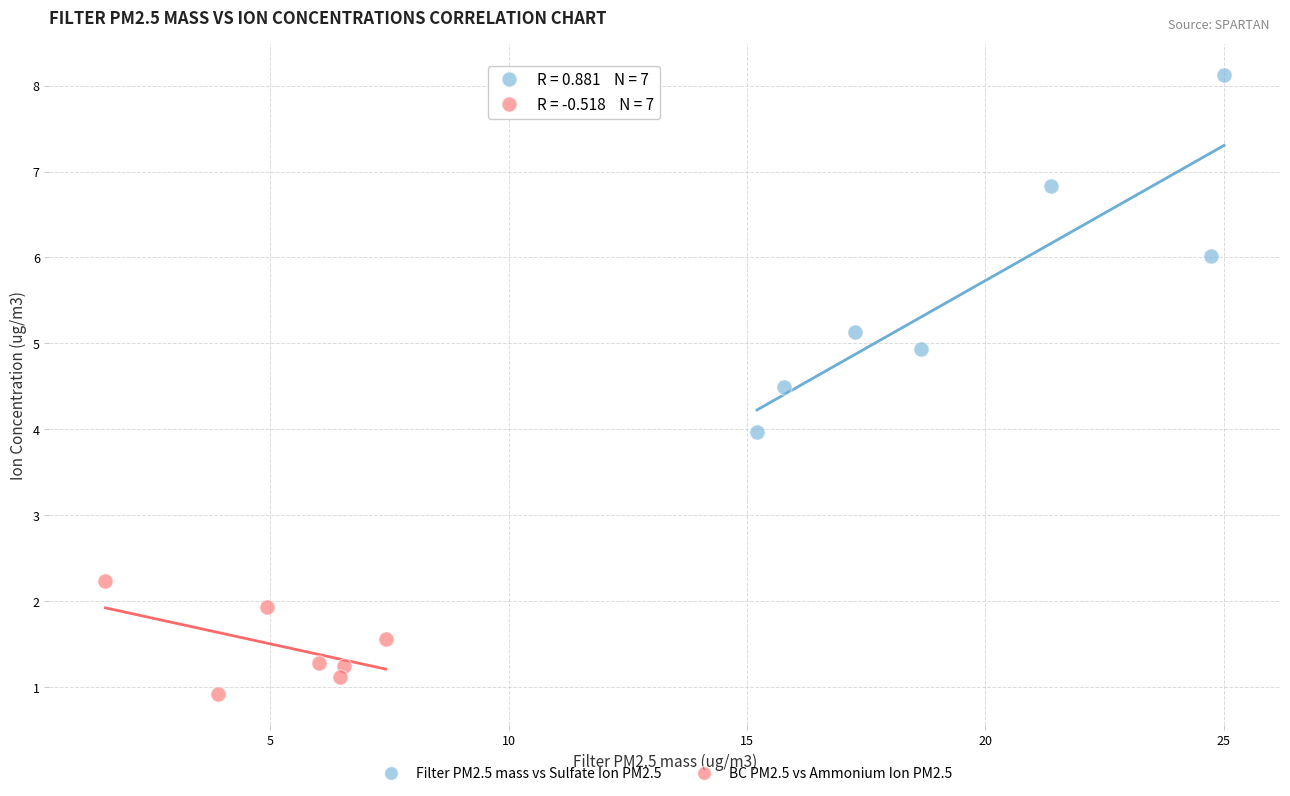

Which series reaches the minimum Y coordinate?

BC PM2.5 vs Ammonium Ion PM2.5